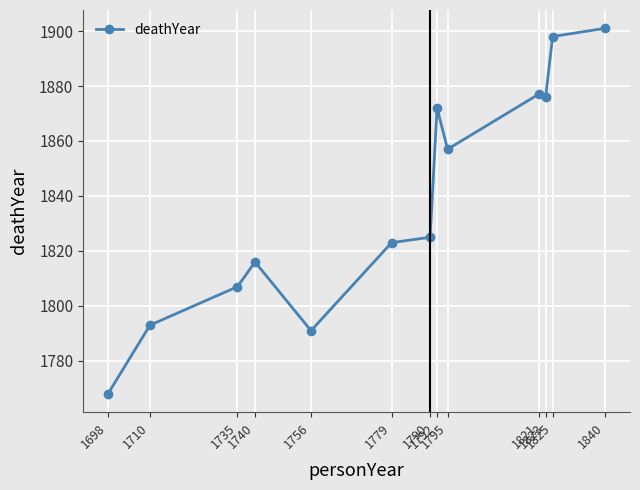

True or false: the data shows 3033 at 1698.

False